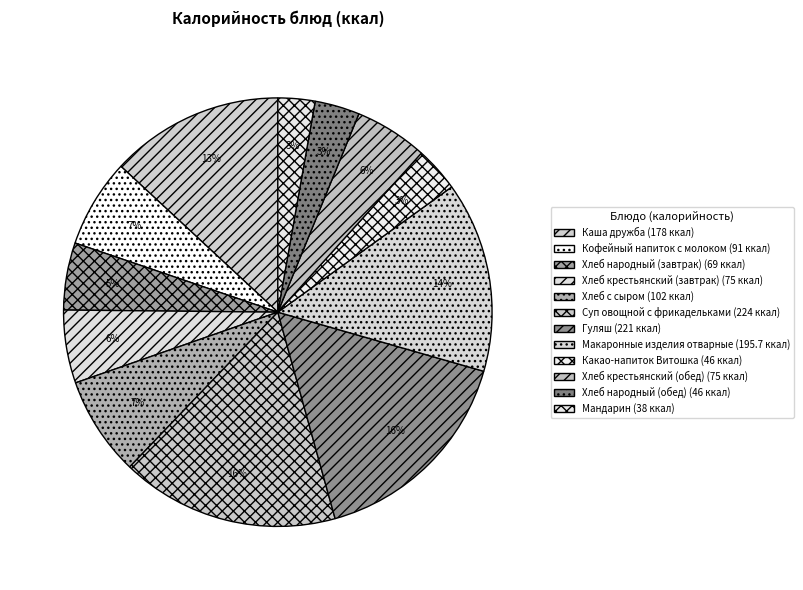

Is it true that Кофейный напиток с молоком is 1% of the pie?

False